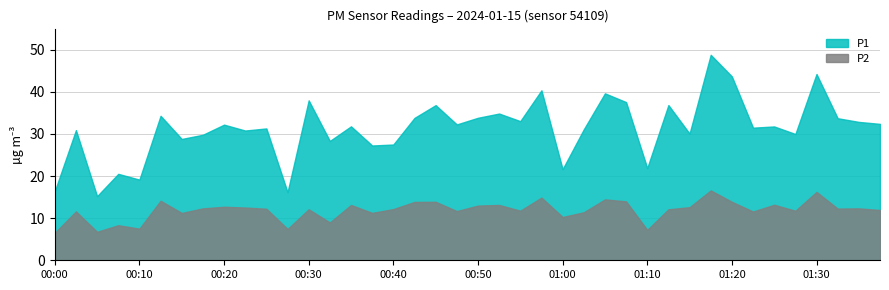

List the series in order of their peak value, highest first.

P1, P2